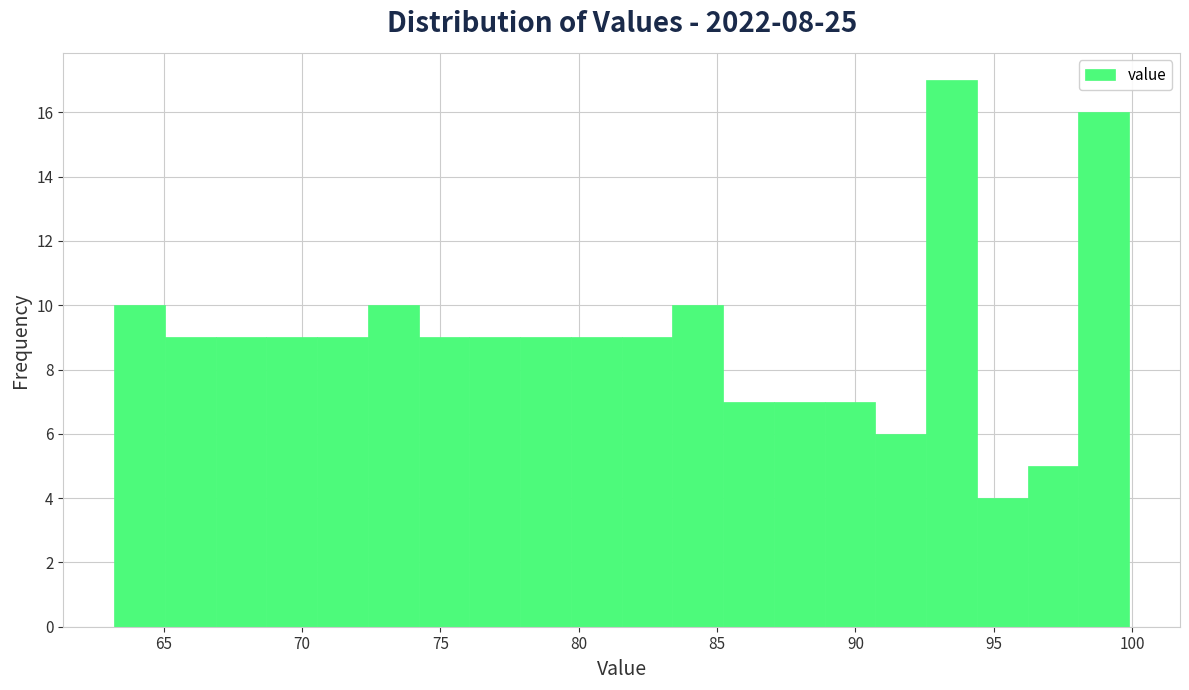

Around what value on the x-axis is the tallest bar? Give the approximate position of its centre, as read against the axis.

93.5